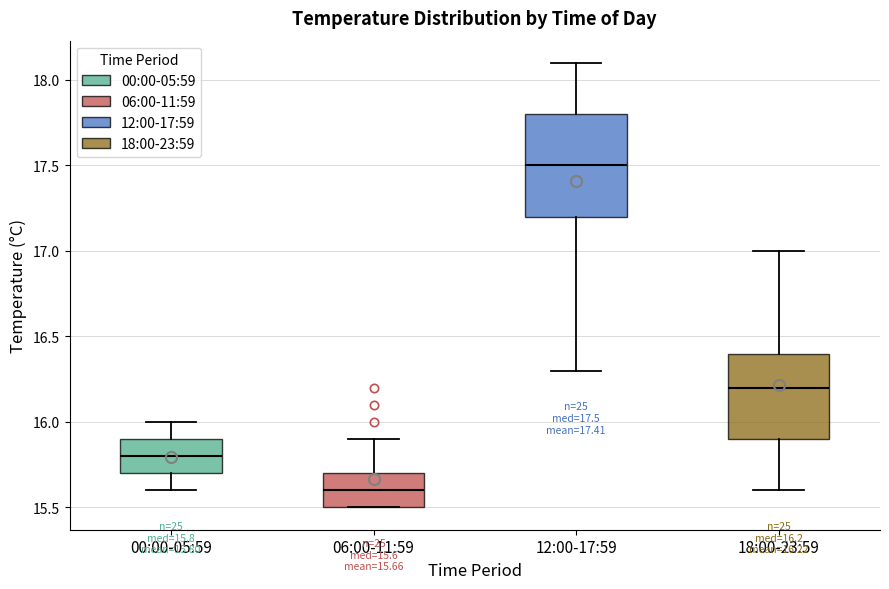

Which box is the tallest, from its lower edge to its upper edge?

12:00-17:59